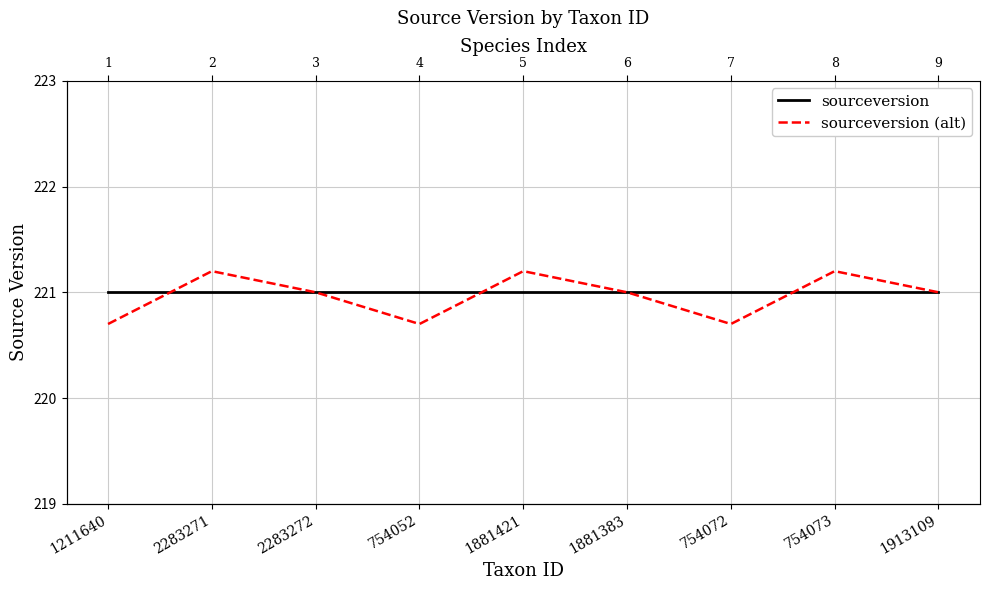

Where do sourceversion (alt) and sourceversion first cross each other?

1211640 and 2283271